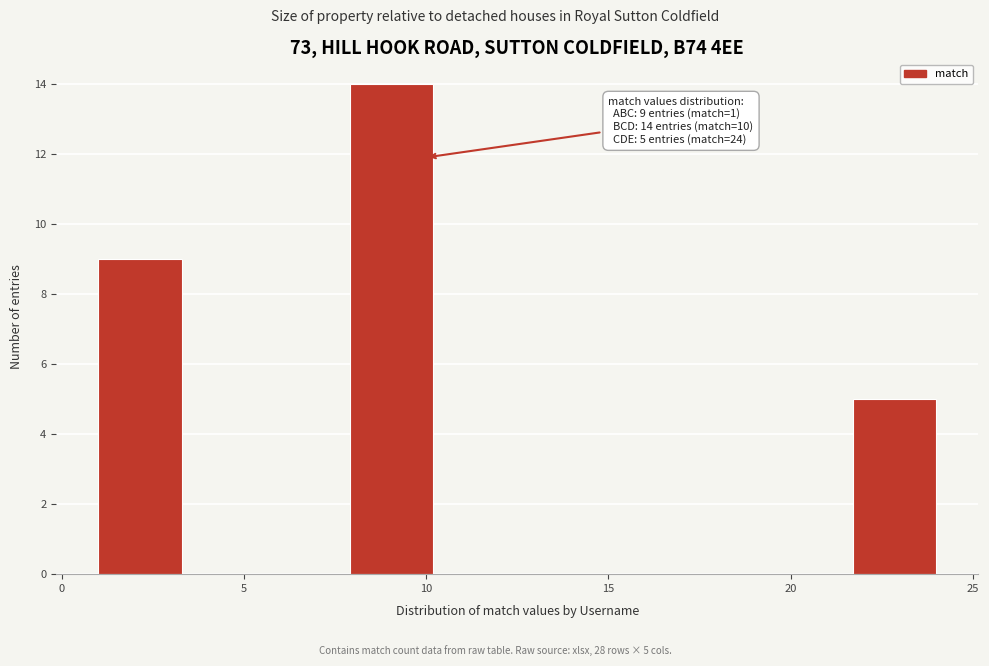

Over which range of the x-axis is the bar tallest?

7.9 to 10.2